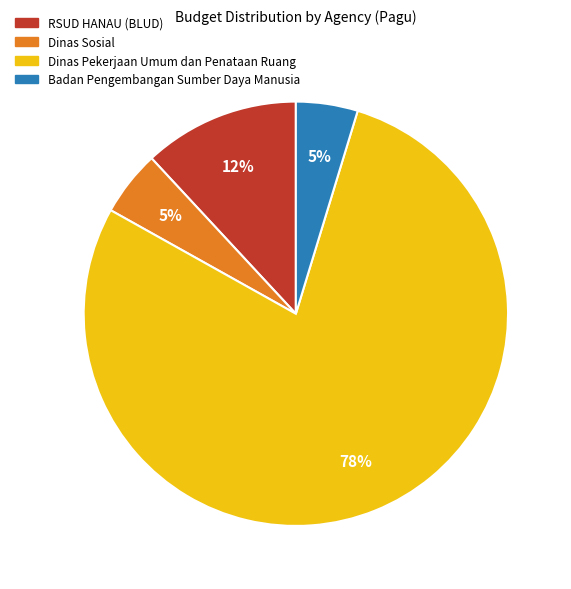

Is there a majority slice in this chart?

Yes